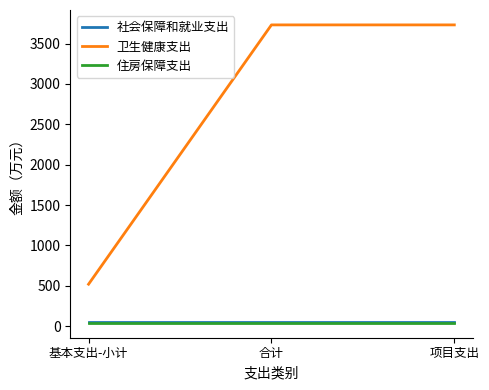

What is the highest value of the 卫生健康支出 series?

3731.8